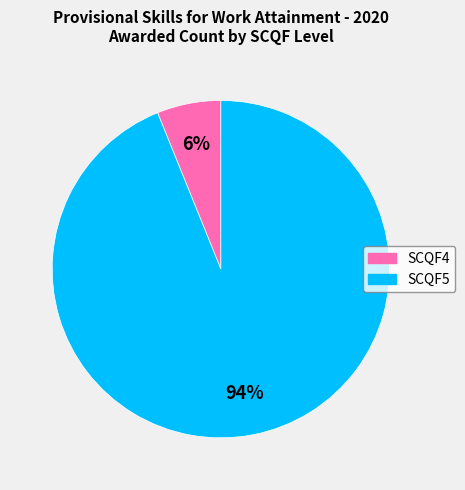

Which category accounts for the majority?

SCQF5